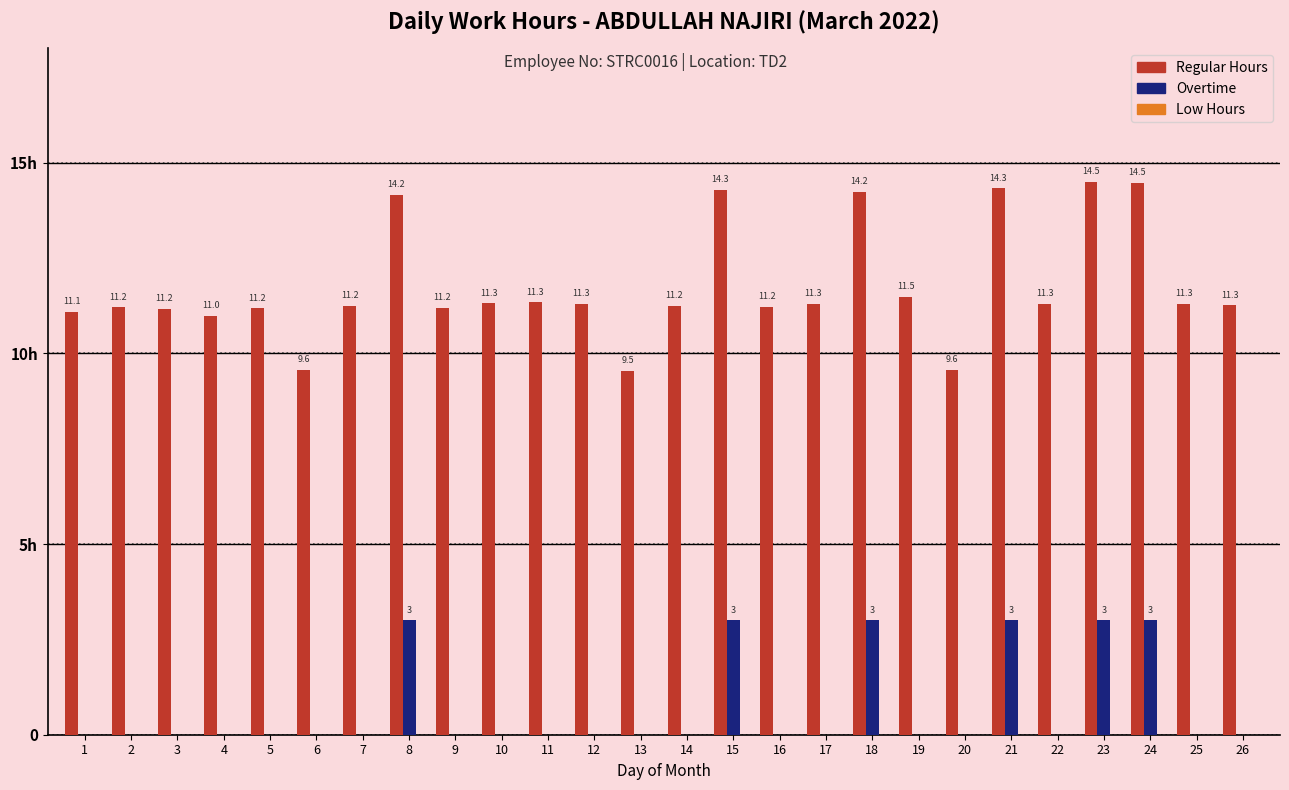

How many groups of bars are there?

26